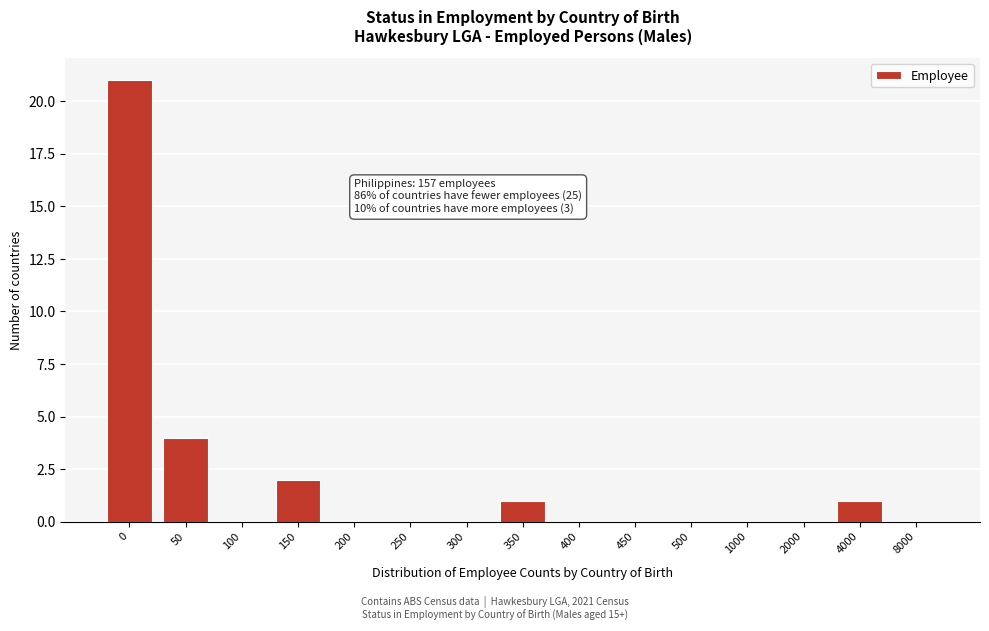

Reading left to right, extract all data points from this chart.

0=21	50=4	100=0	150=2	200=0	250=0	300=0	350=1	400=0	450=0	500=0	1000=0	2000=0	4000=1	8000=0